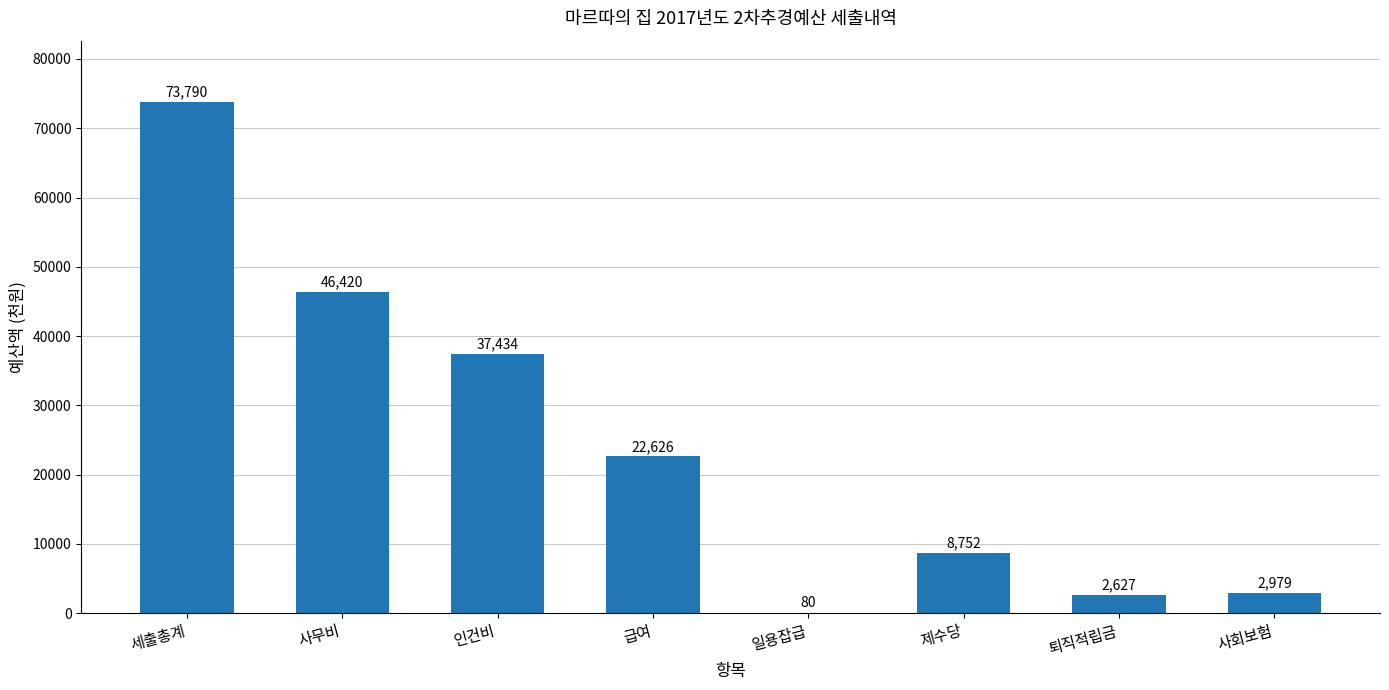

What is the approximate value at 급여?

22626